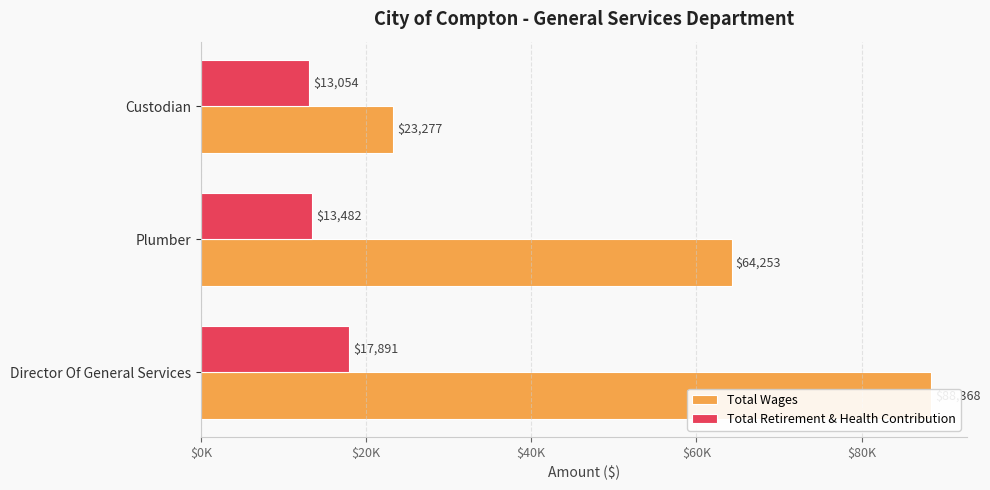

What is the value of the Total Wages bar at the 2nd from the left?

64253